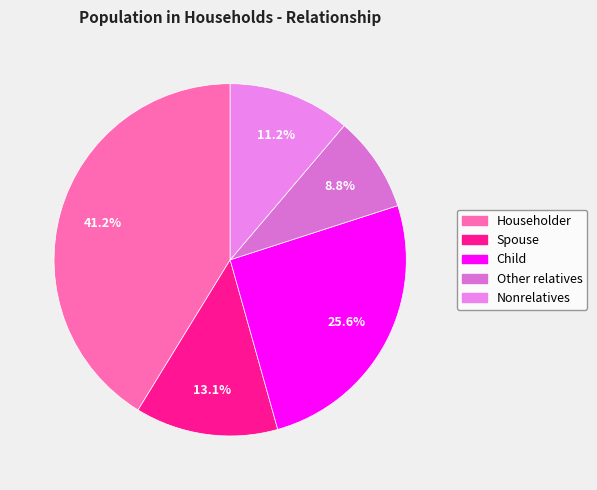

True or false: Child accounts for 18% of the total.

False